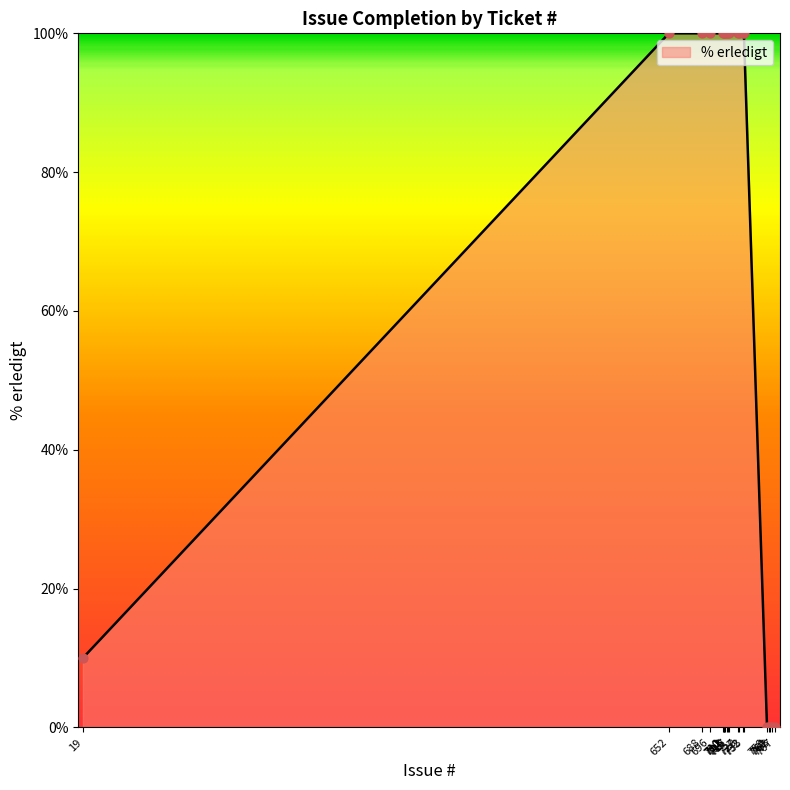

What is the maximum value shown in the chart?

100